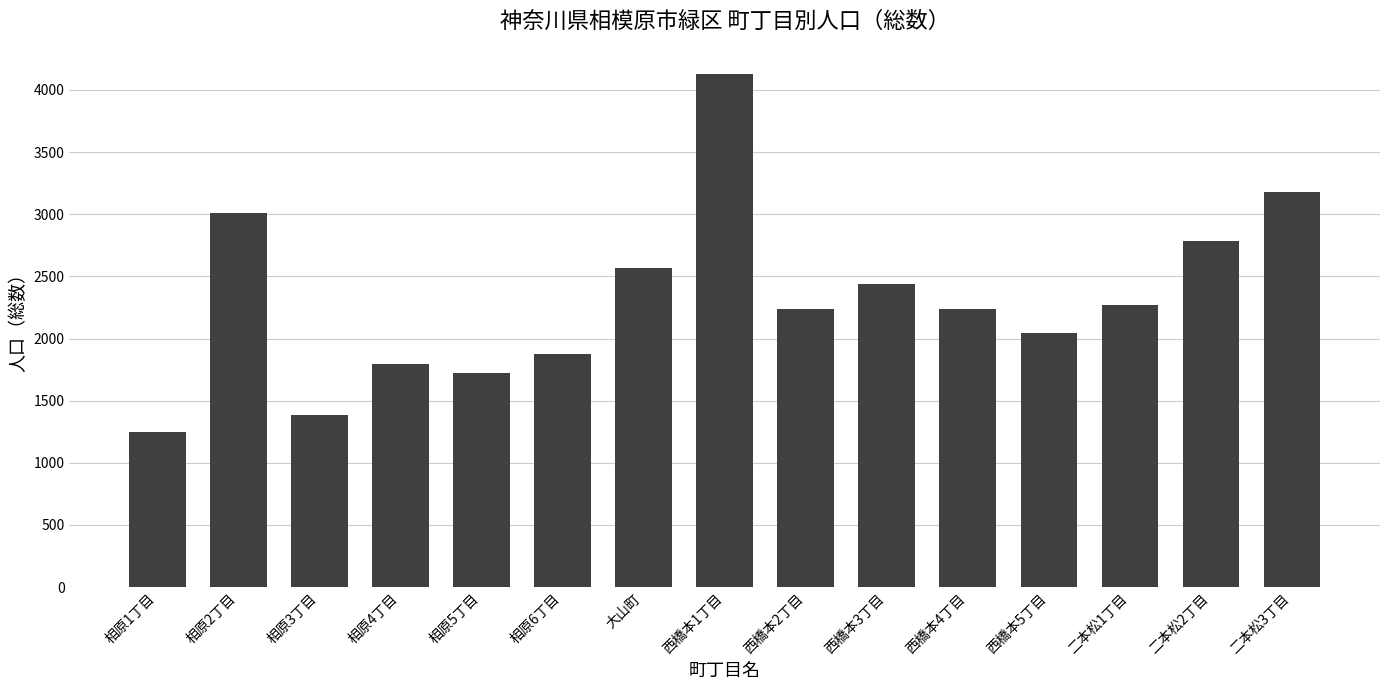

What value does the data have at 西橋本4丁目?

2234